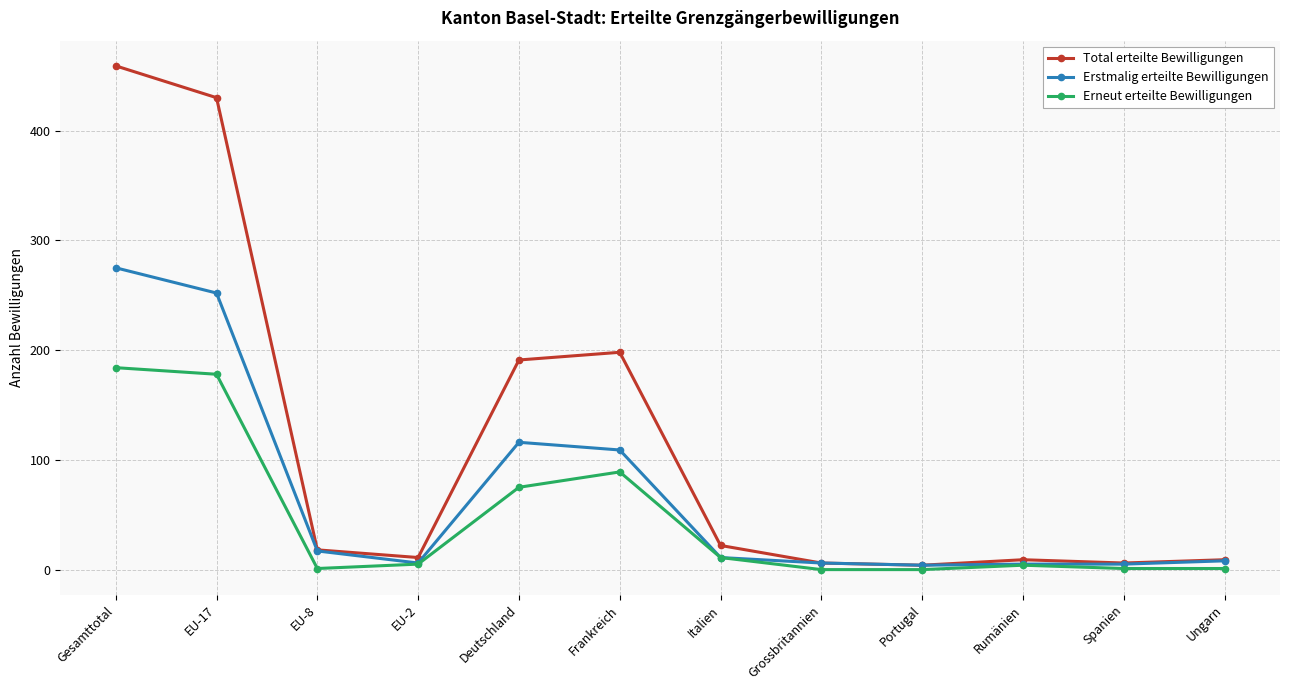

Which series has the largest total across all categories?

Total erteilte Bewilligungen